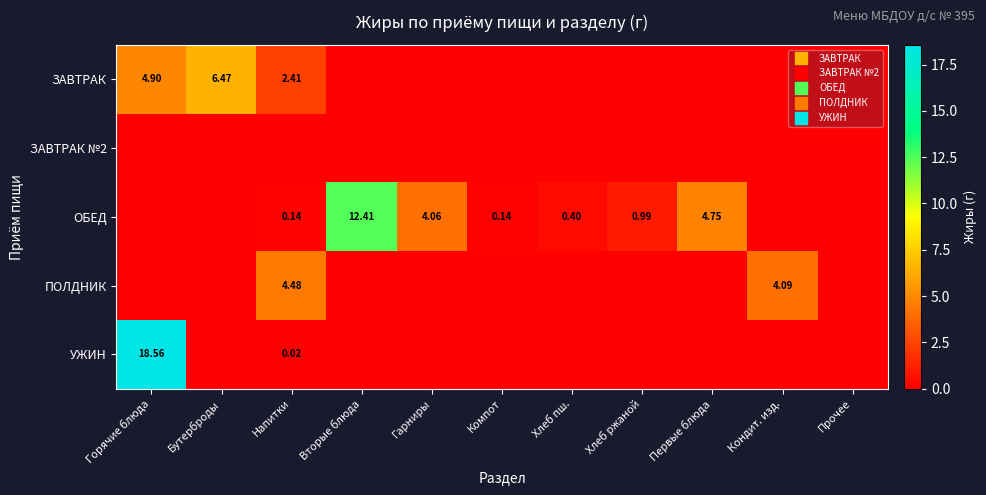

List the series in order of their peak value, lowest first.

ЗАВТРАК №2, ПОЛДНИК, ЗАВТРАК, ОБЕД, УЖИН